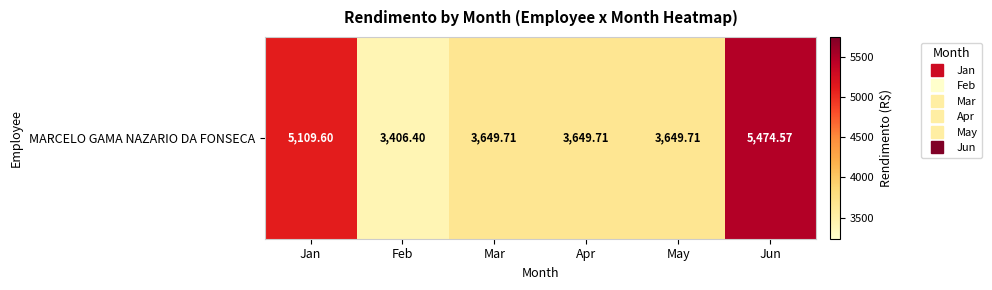

Count the number of data series in this chart.

1